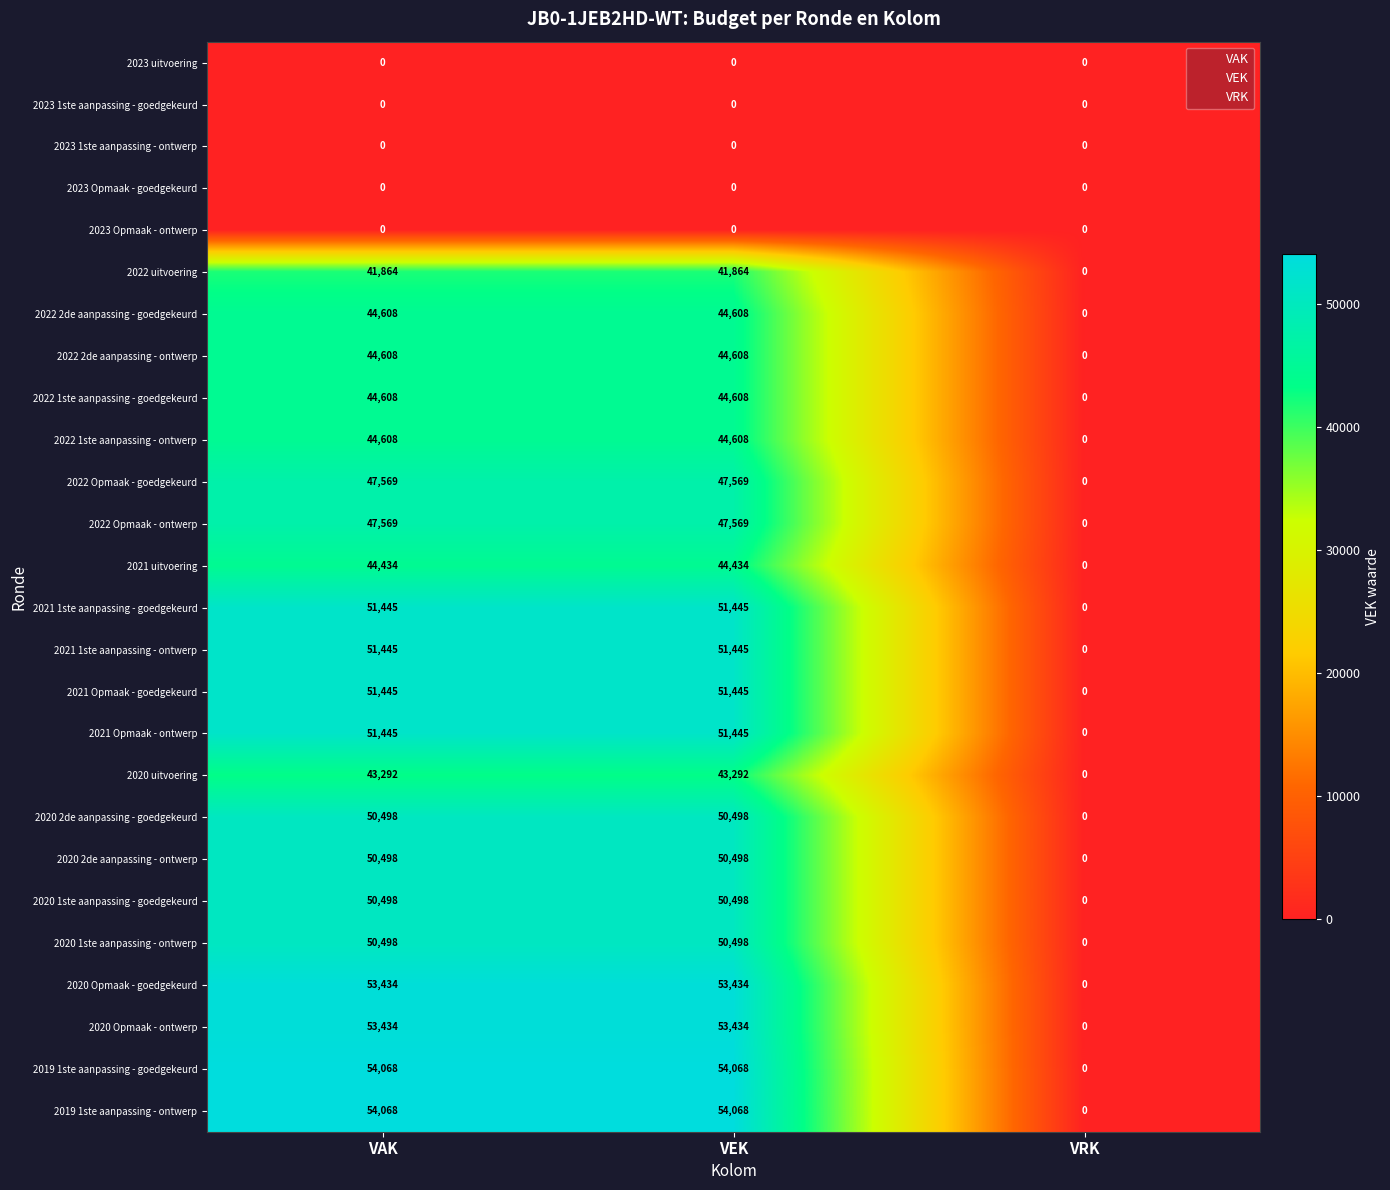

The 2019 1ste aanpassing - goedgekeurd series shows 13600 at VEK. True or false?

False